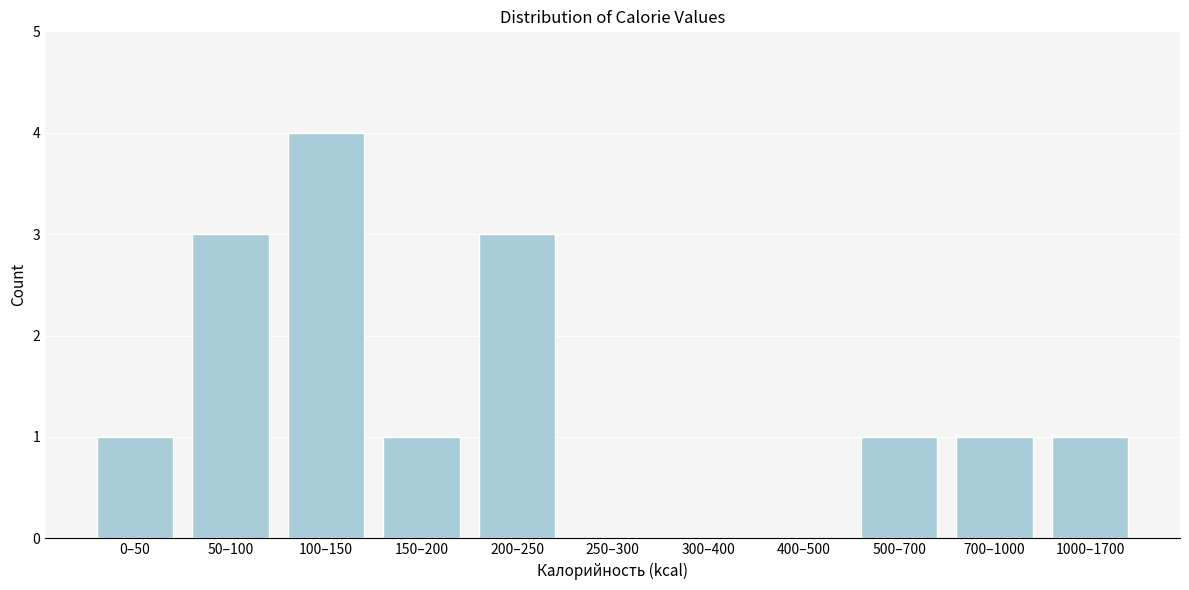

Reading right to left, transcribe all the data shown in this chart.

1000–1700=1	700–1000=1	500–700=1	400–500=0	300–400=0	250–300=0	200–250=3	150–200=1	100–150=4	50–100=3	0–50=1